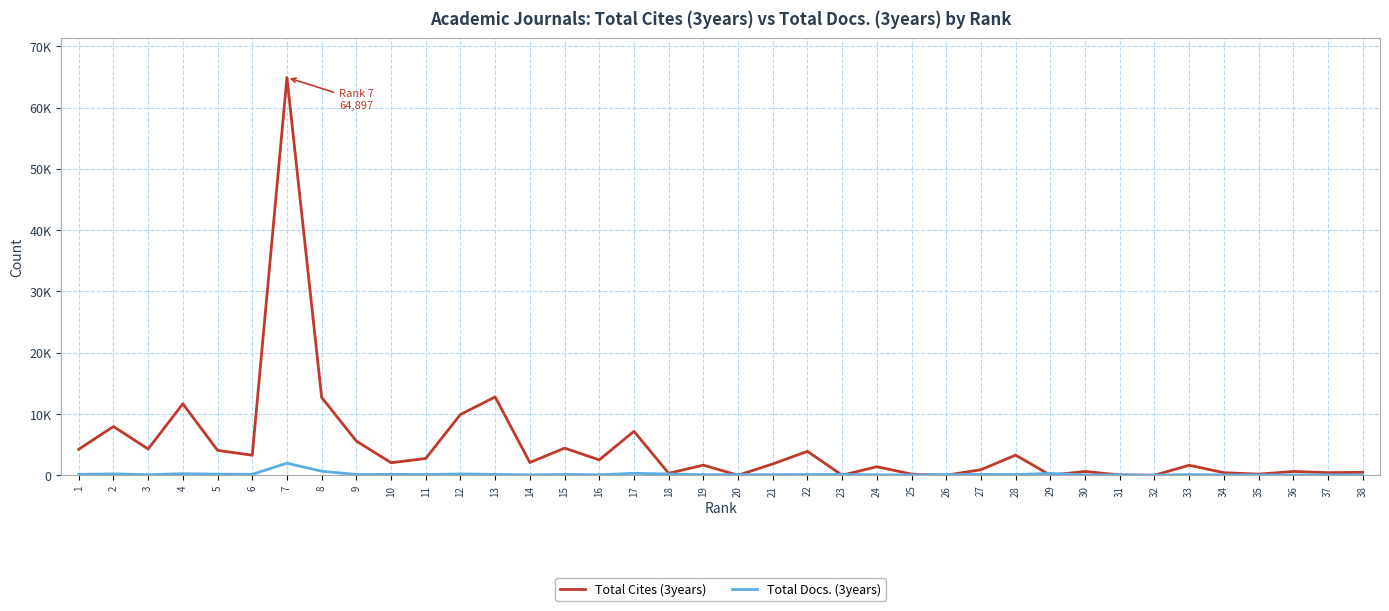

How many times do Total Docs. (3years) and Total Cites (3years) cross each other?

10